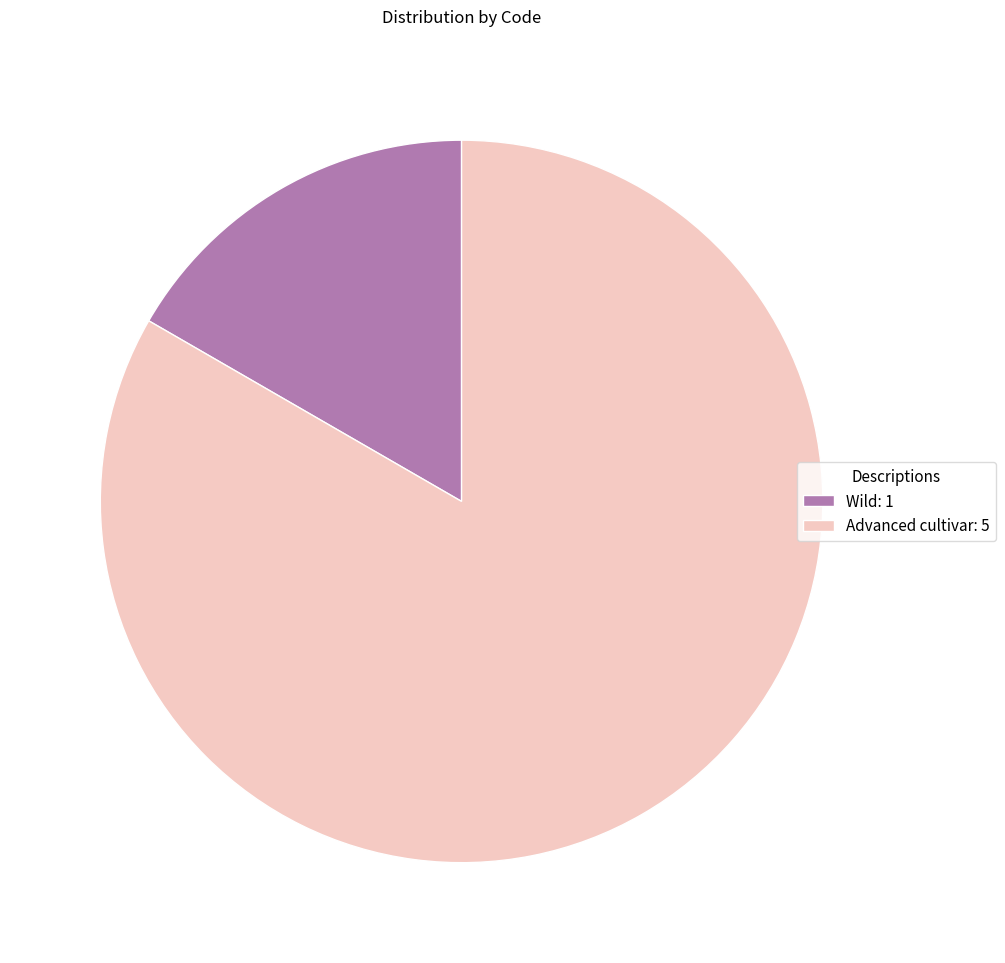

Rank the categories by value from lowest to highest.

Wild, Advanced cultivar